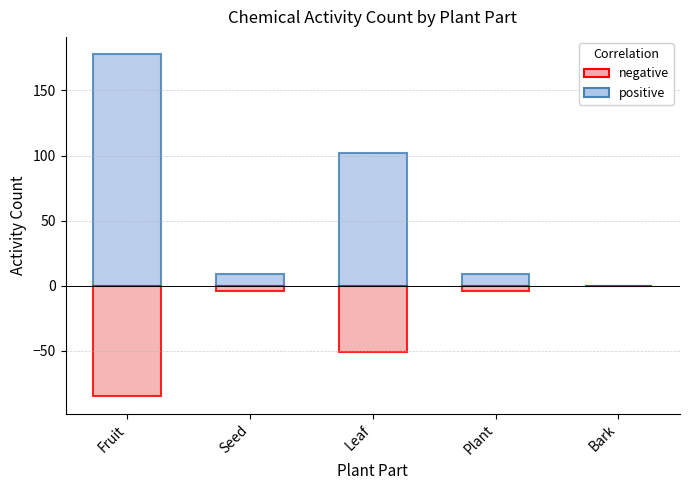

Rank the series by their maximum value, from lowest to highest.

negative, positive